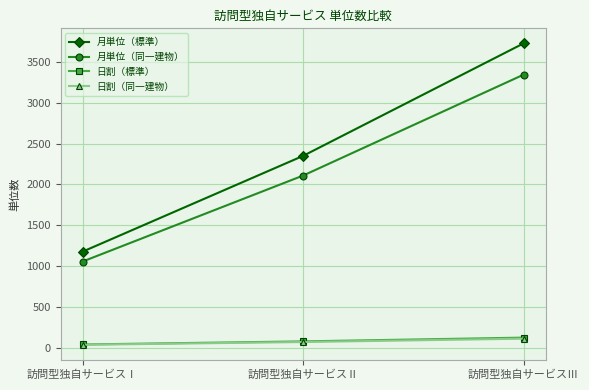

Reading left to right, list all the values displayed in this chart.

月単位（標準）: 訪問型独自サービスⅠ=1176	訪問型独自サービスⅡ=2349	訪問型独自サービスⅢ=3727
月単位（同一建物）: 訪問型独自サービスⅠ=1055	訪問型独自サービスⅡ=2108	訪問型独自サービスⅢ=3344
日割（標準）: 訪問型独自サービスⅠ=39	訪問型独自サービスⅡ=77	訪問型独自サービスⅢ=123
日割（同一建物）: 訪問型独自サービスⅠ=35	訪問型独自サービスⅡ=69	訪問型独自サービスⅢ=110